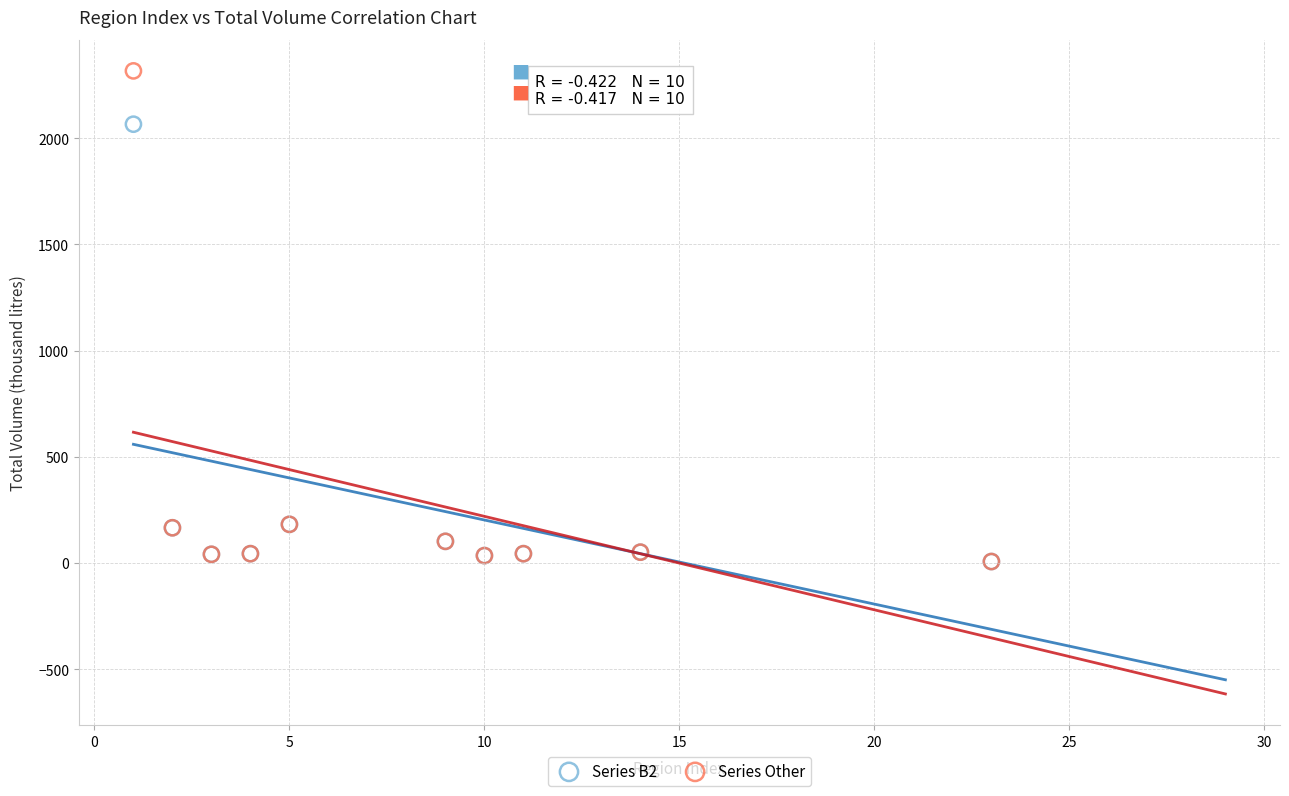

Which series reaches the maximum Y coordinate?

Series Other